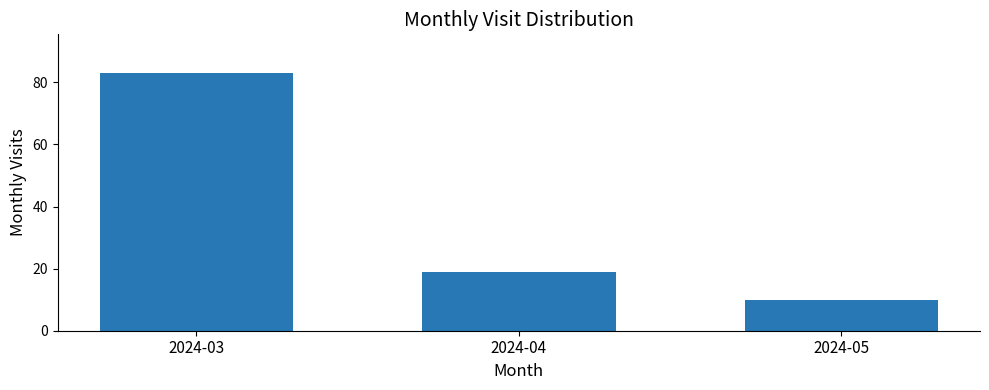

What is the sum of the values at 2024-03 and 2024-04?

102